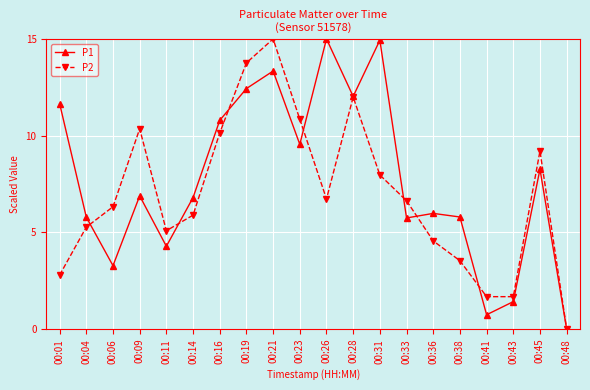

At 00:21, list the series in order from smallest to largest.

P1, P2